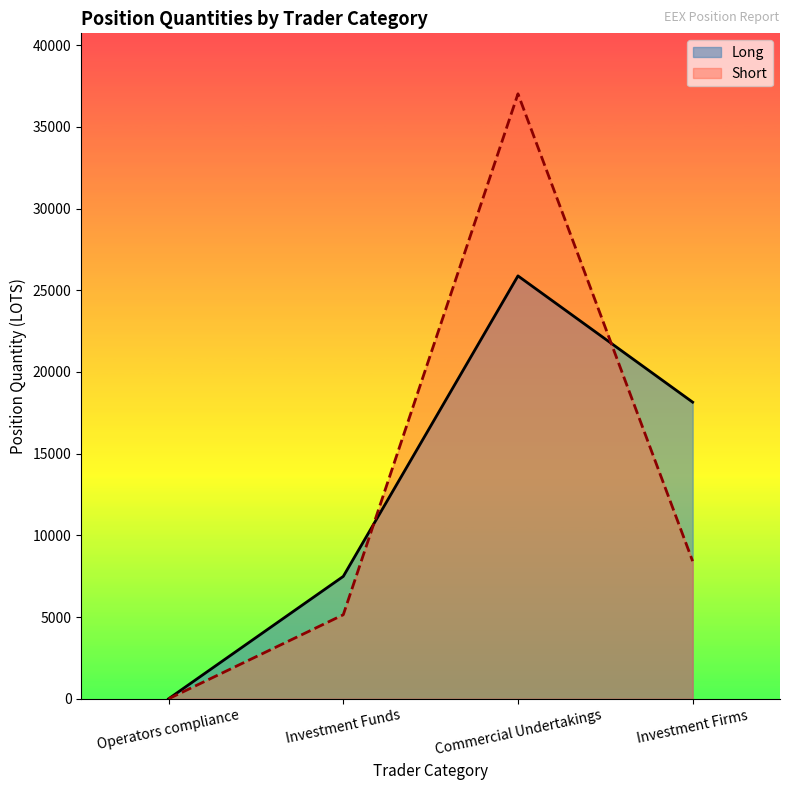

Reading left to right, list all the values displayed in this chart.

Long: 0.0	7490.1	25878.4	18151.5
Short: 0.0	5142.0	37019.8	8421.5